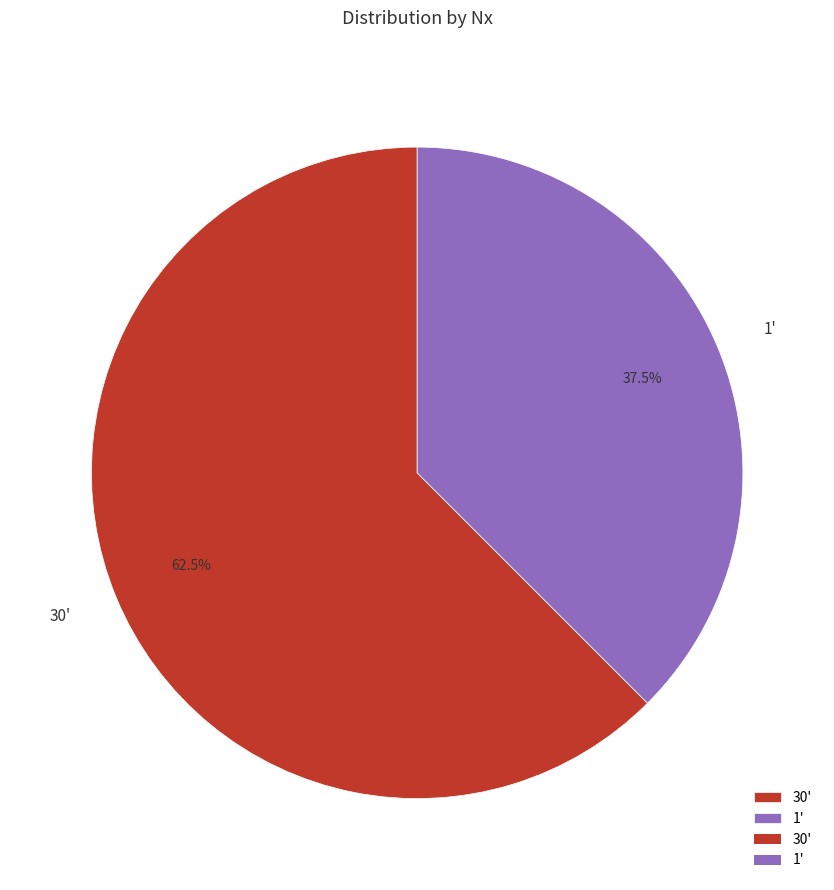

Rank the categories by value from highest to lowest.

30', 1'